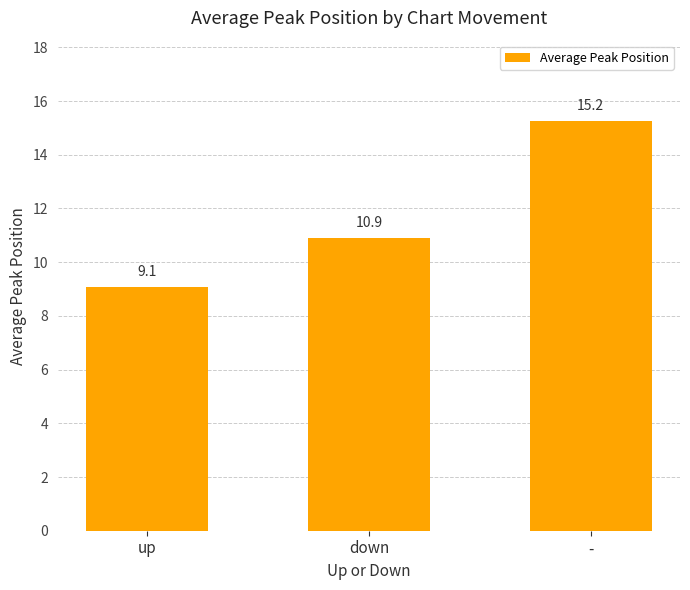

What is the change in value from down to -?

+4.3